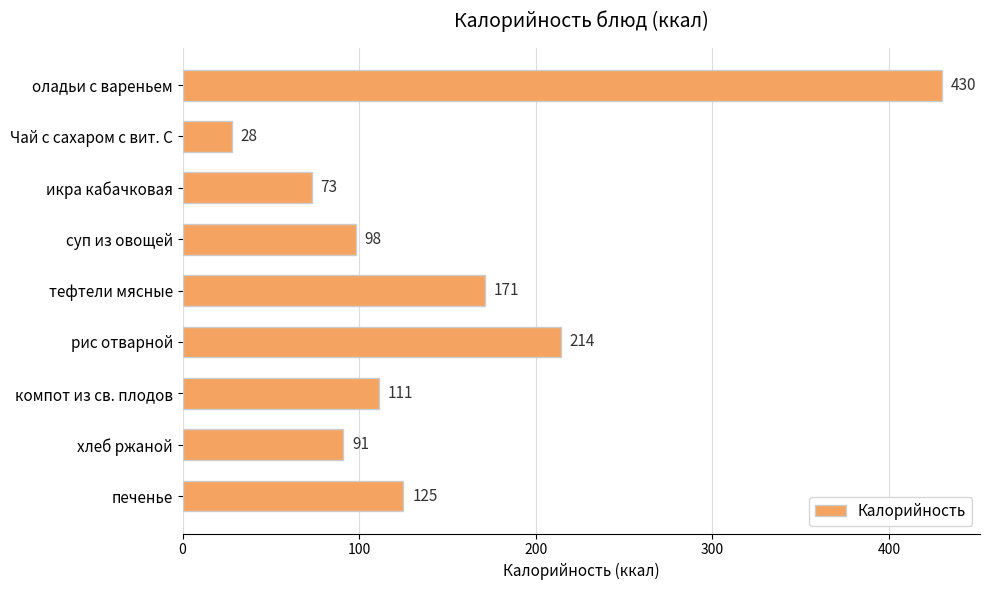

At which label is the value closest to 229?

рис отварной